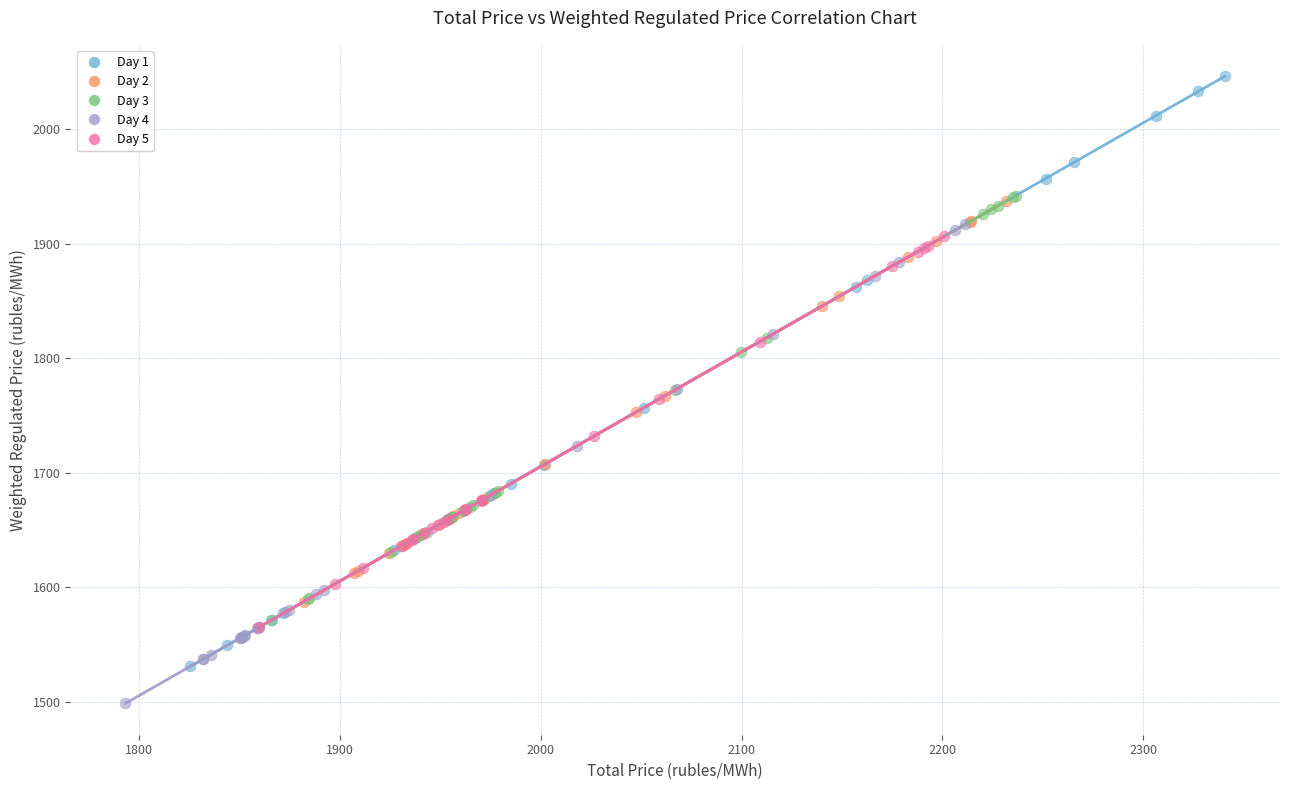

Which series contains the lowest Y value?

Day 4